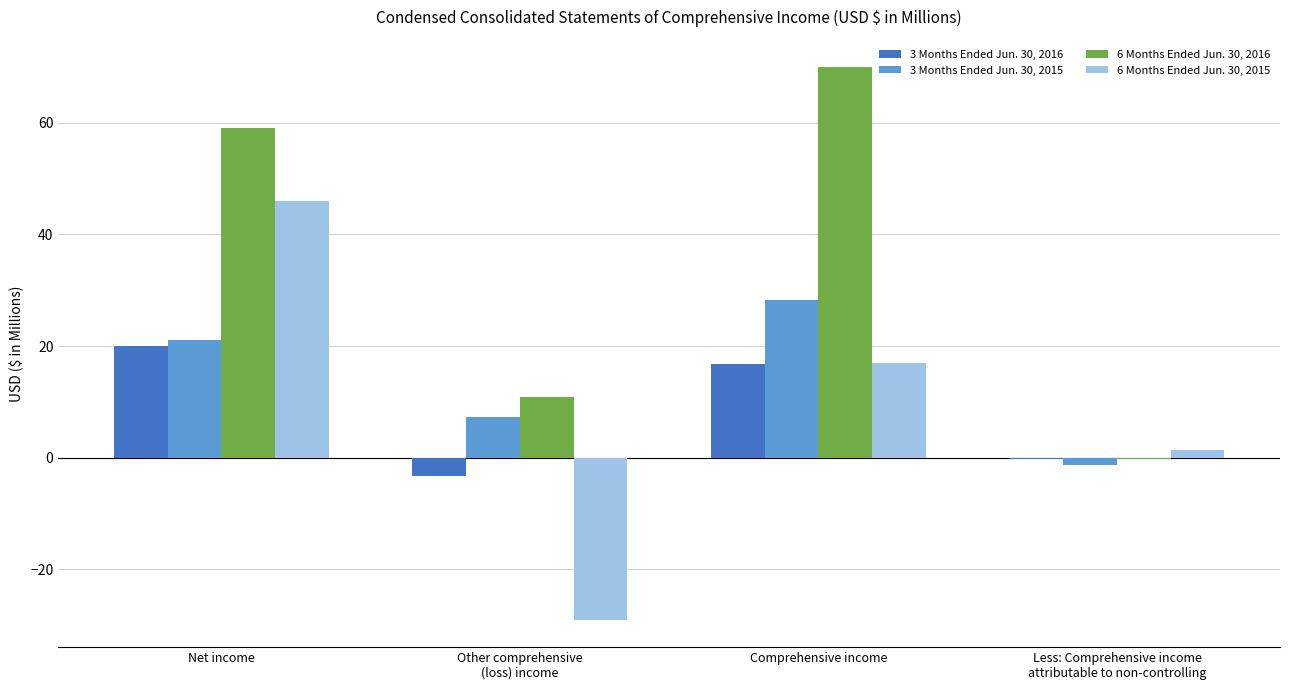

Reading left to right, list all the values displayed in this chart.

3 Months Ended Jun. 30, 2016: 20.0	-3.3	16.7	-0.2
3 Months Ended Jun. 30, 2015: 21.0	7.2	28.2	-1.3
6 Months Ended Jun. 30, 2016: 59.0	10.9	69.9	-0.2
6 Months Ended Jun. 30, 2015: 46.0	-29.0	17.0	1.4